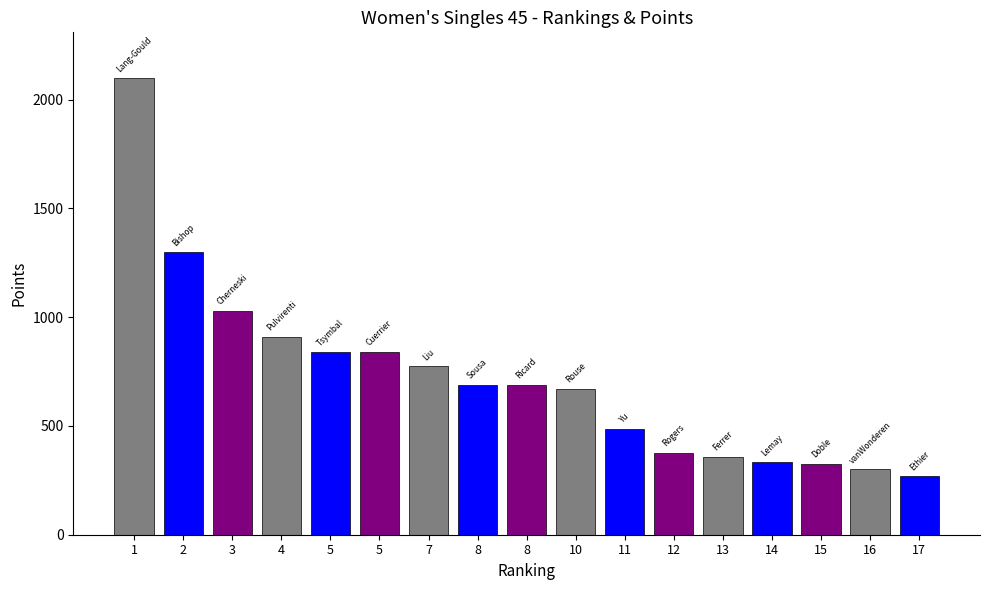

How many bars are there in total?

17